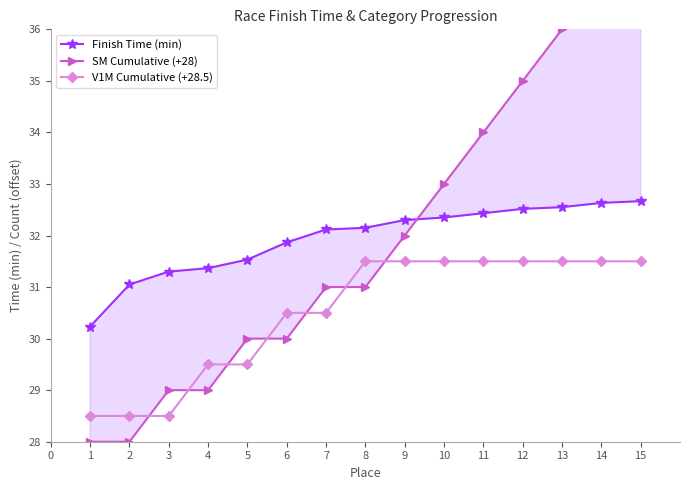

The value of V1M Cumulative (+28.5) at 14 is 31.5. True or false?

True